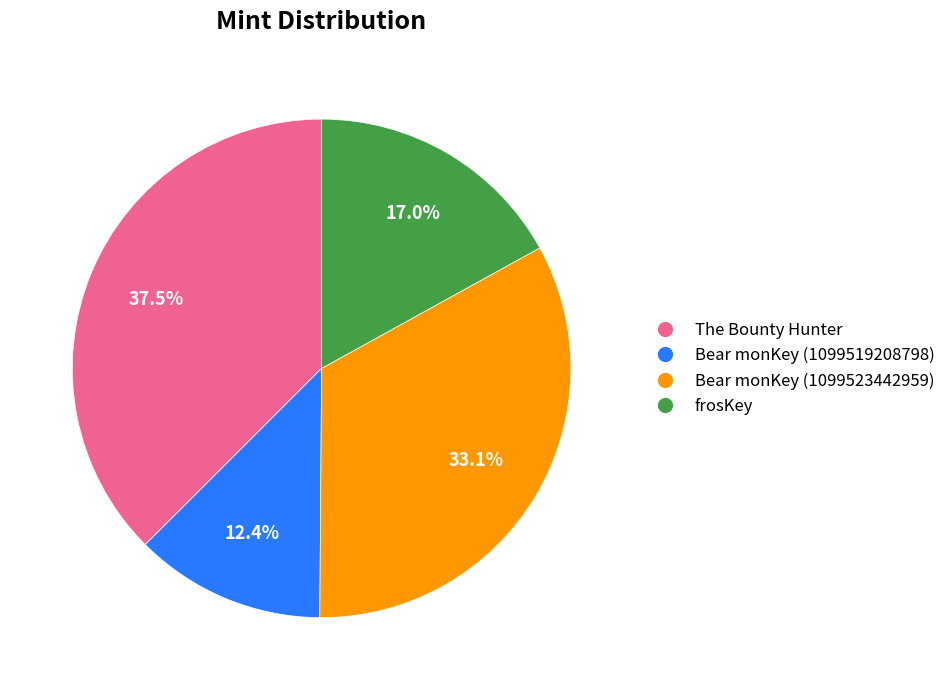

To the nearest percent, what is the average slice percentage?

25%